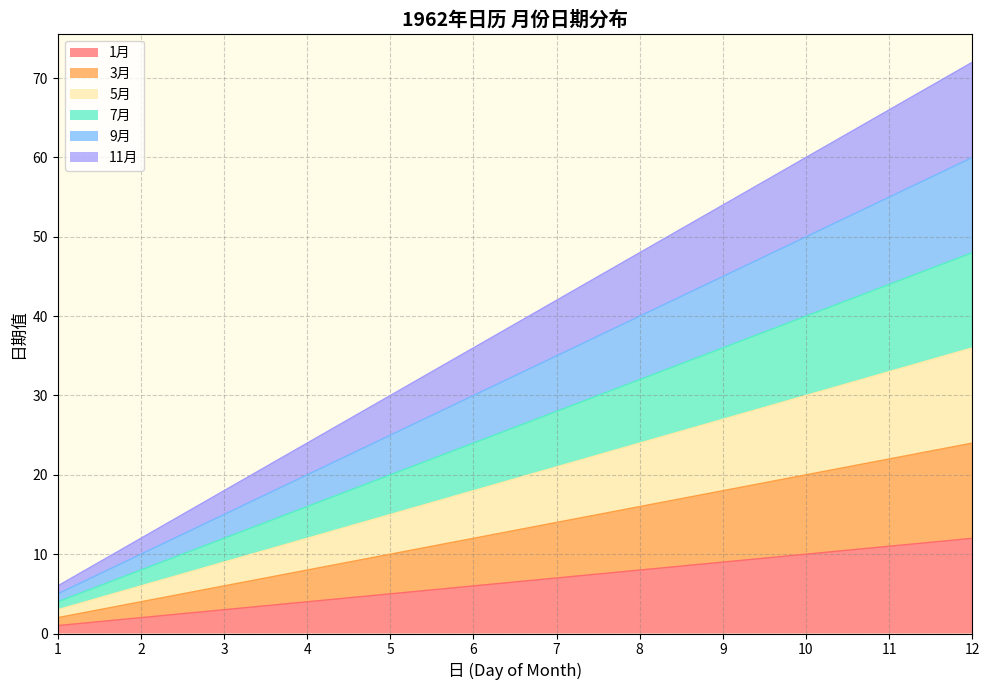

True or false: 1月 and 9月 intersect in this chart.

False